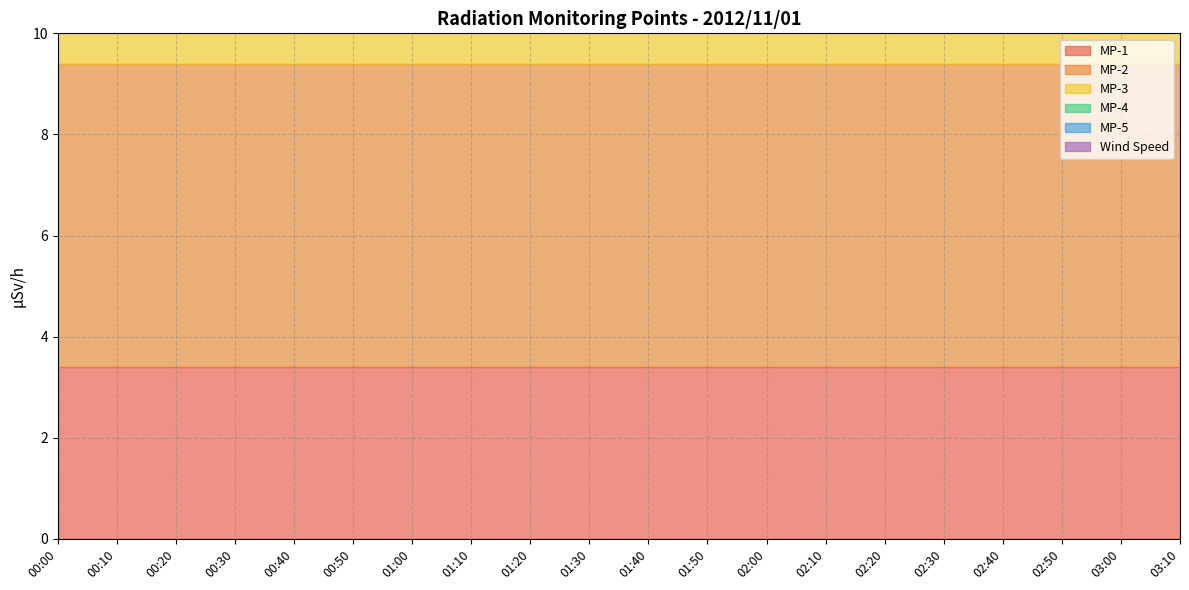

Between 02:30 and 00:10, which is larger?

02:30